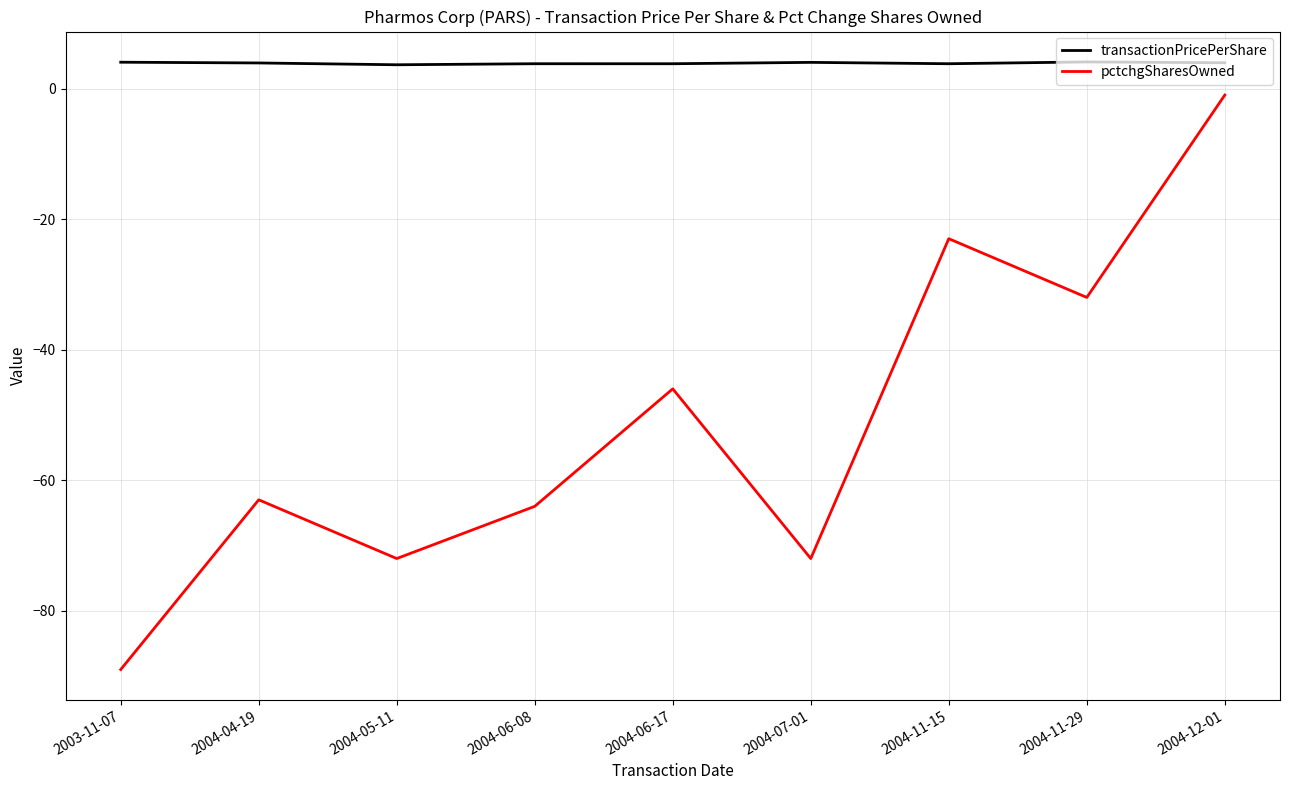

In transactionPricePerShare, how many points are higher than both neighbors (excluding endpoints)?

3